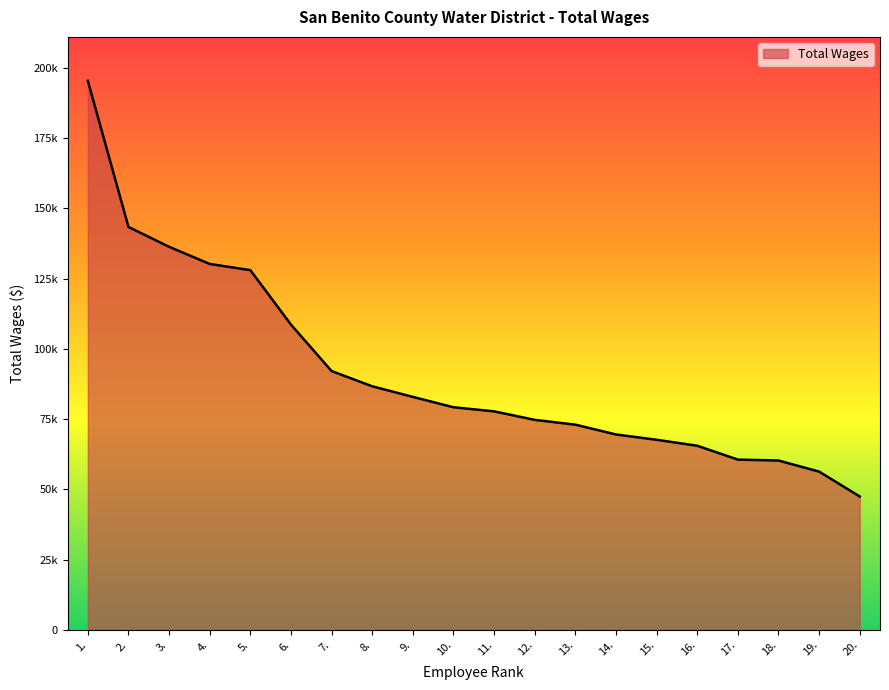

True or false: there are more than 2 points higher than both neighbors.

False